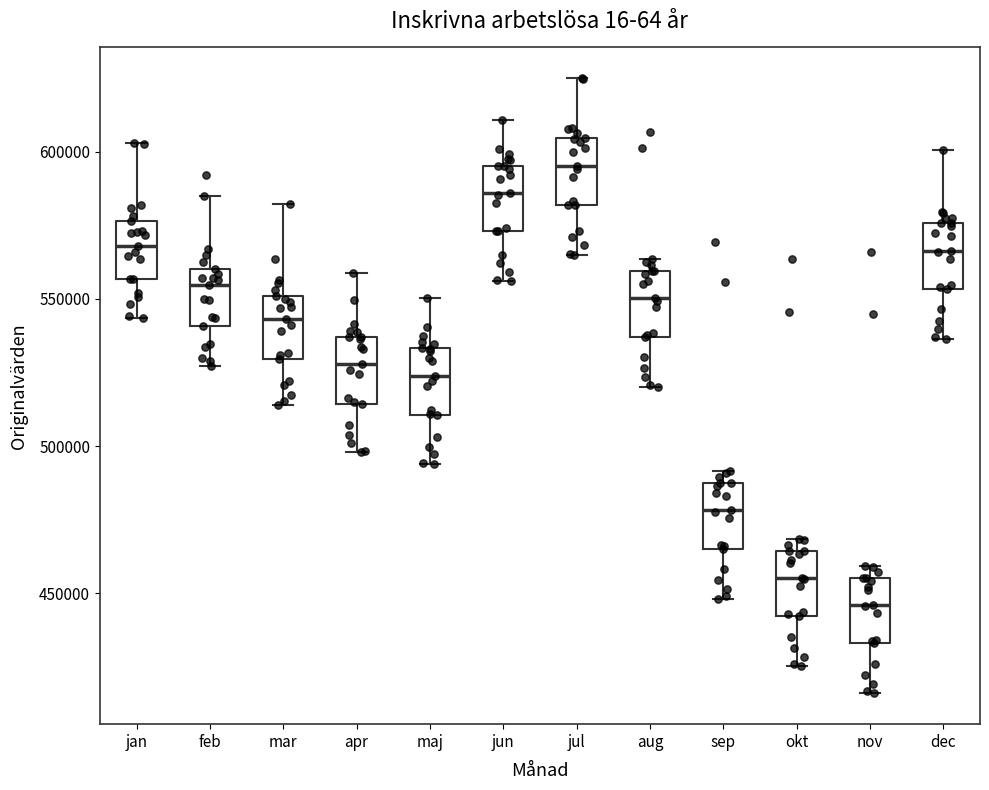

Where is the lower edge of the box for sep on the y-axis? The values are not printed on the chart, so give them approximately, as read against the axis.

465000